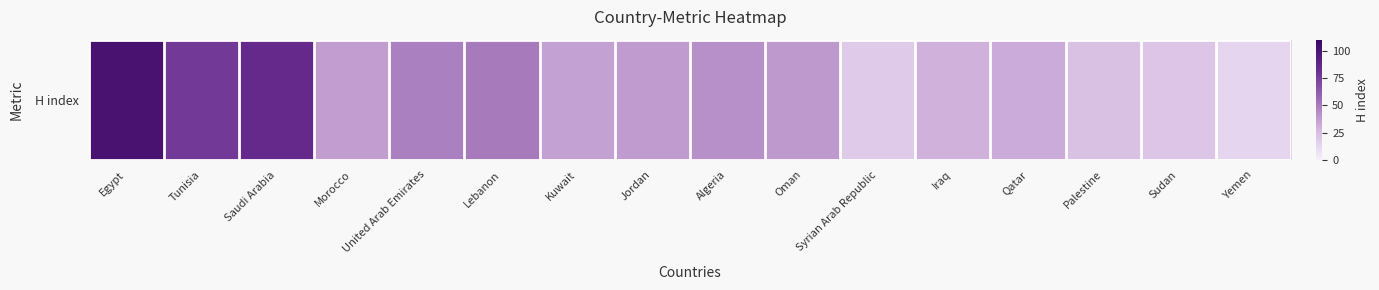

Which label corresponds to the largest value in the chart?

Egypt